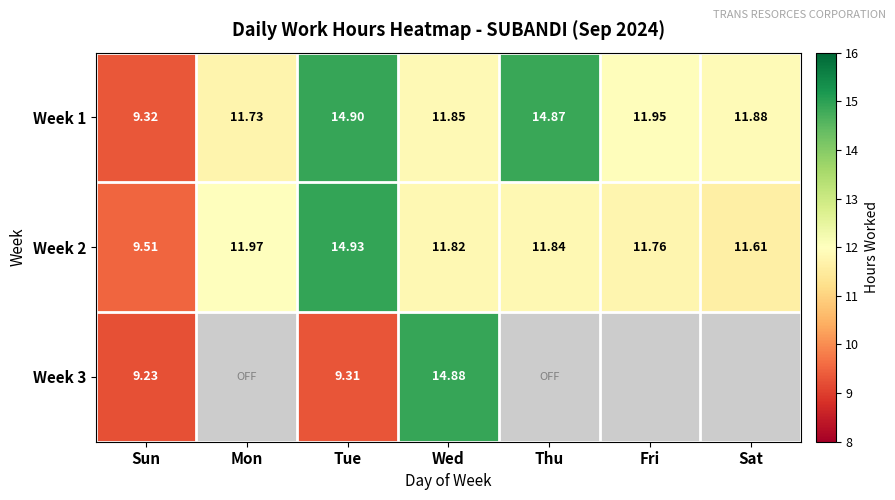

At which label does Week 1 reach its peak?

Tue